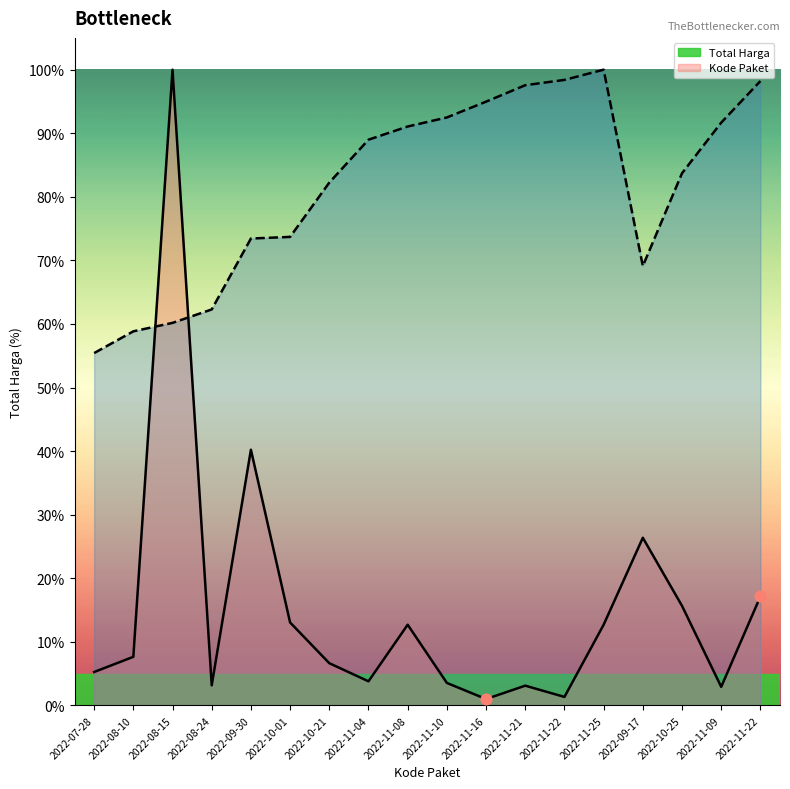

At how many categories does at least one series exceed 99?

2